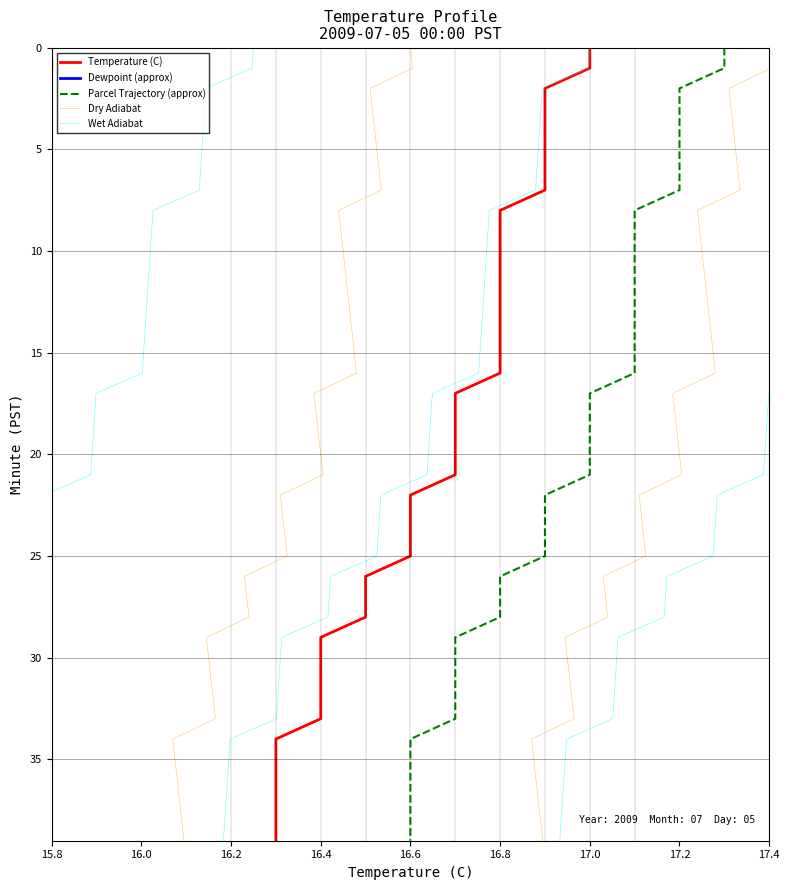

At which label is Parcel Trajectory (approx) closest to 19?

17.0